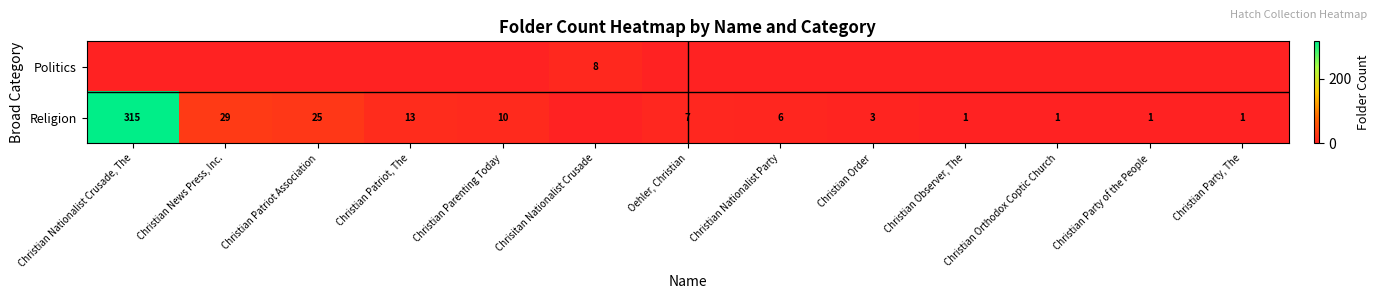

Is it true that row_1 equals 1 at Christian Party, The?

True